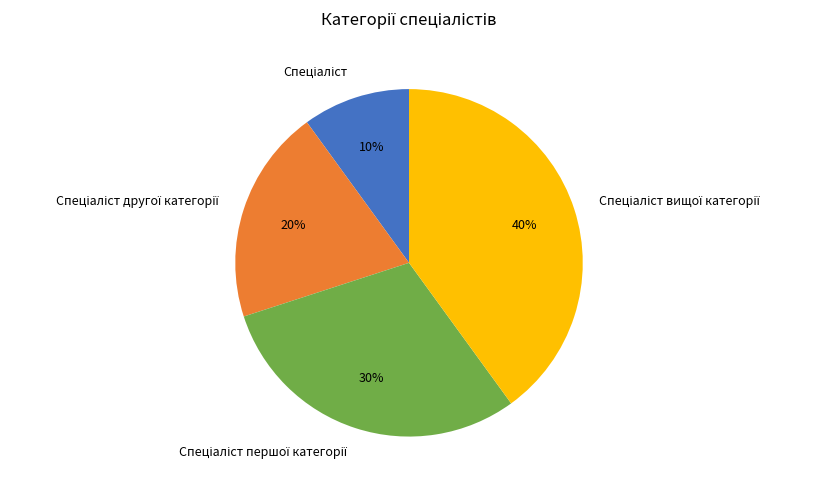

To the nearest percent, what is the average slice percentage?

25%